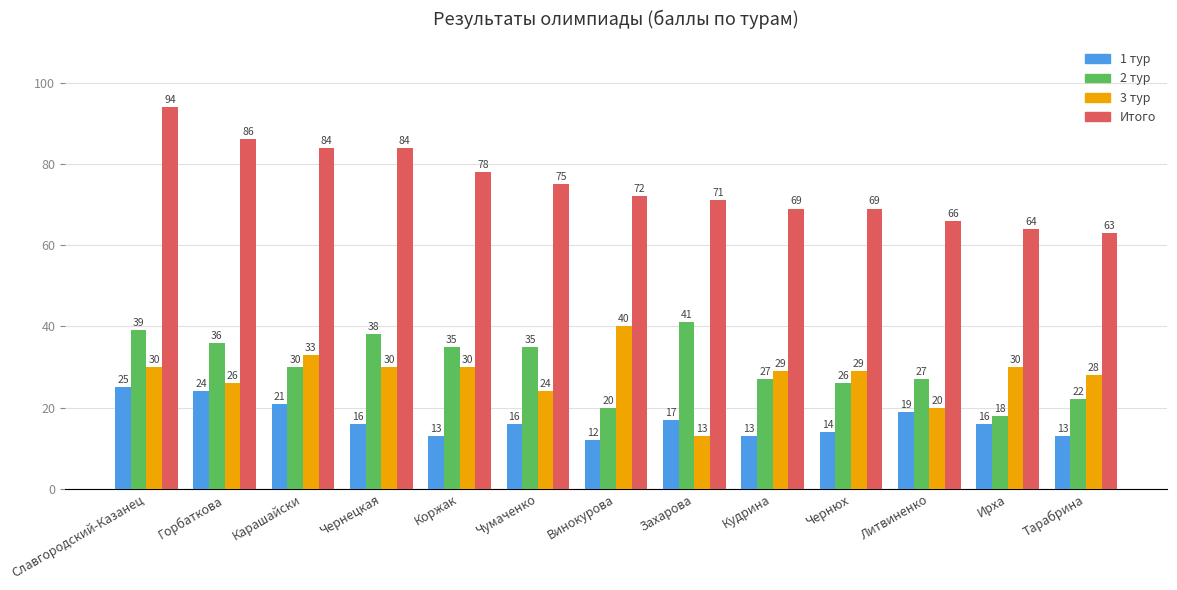

Between Карашайски and Винокурова, which series saw the biggest shift?

Итого